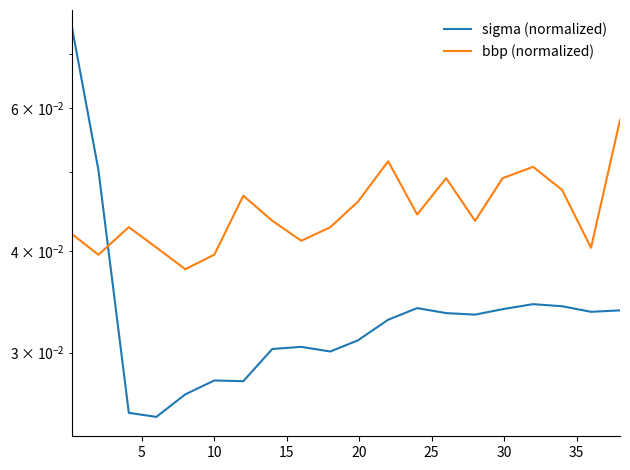

Reading left to right, transcribe all the data shown in this chart.

sigma (normalized): 0.1	0.1	0.0	0.0	0.0	0.0	0.0	0.0	0.0	0.0	0.0	0.0	0.0	0.0	0.0	0.0	0.0	0.0	0.0	0.0
bbp (normalized): 0.0	0.0	0.0	0.0	0.0	0.0	0.0	0.0	0.0	0.0	0.0	0.1	0.0	0.0	0.0	0.0	0.1	0.0	0.0	0.1